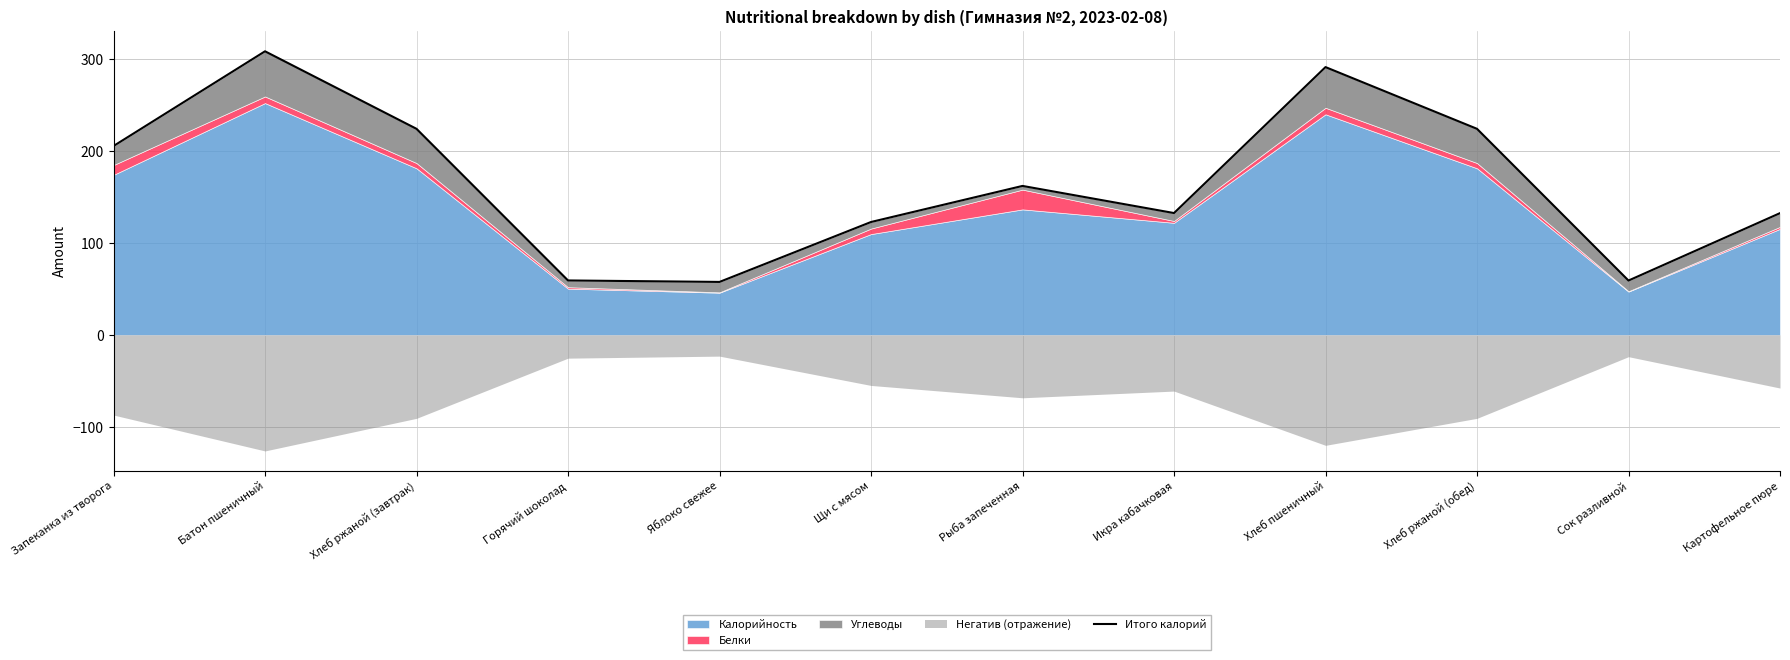

What is the label of the 4th point from the left?

Горячий шоколад